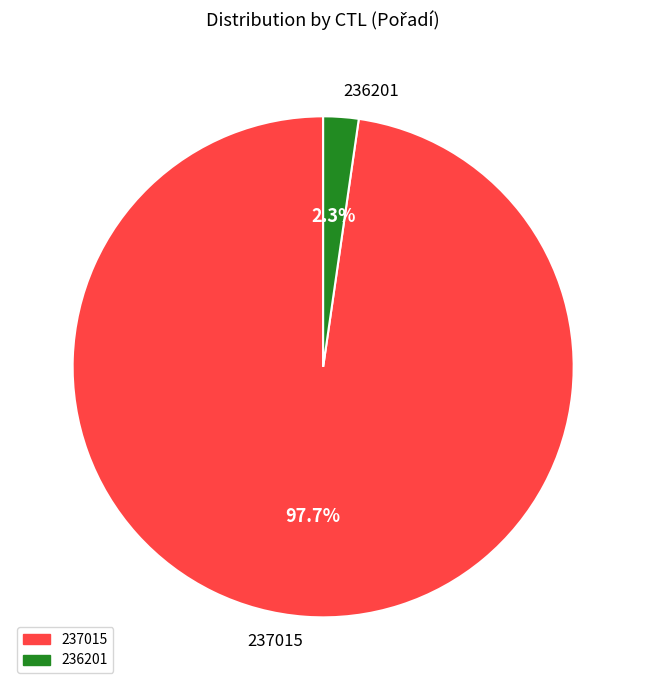

To the nearest percent, what portion does 236201 represent?

2%